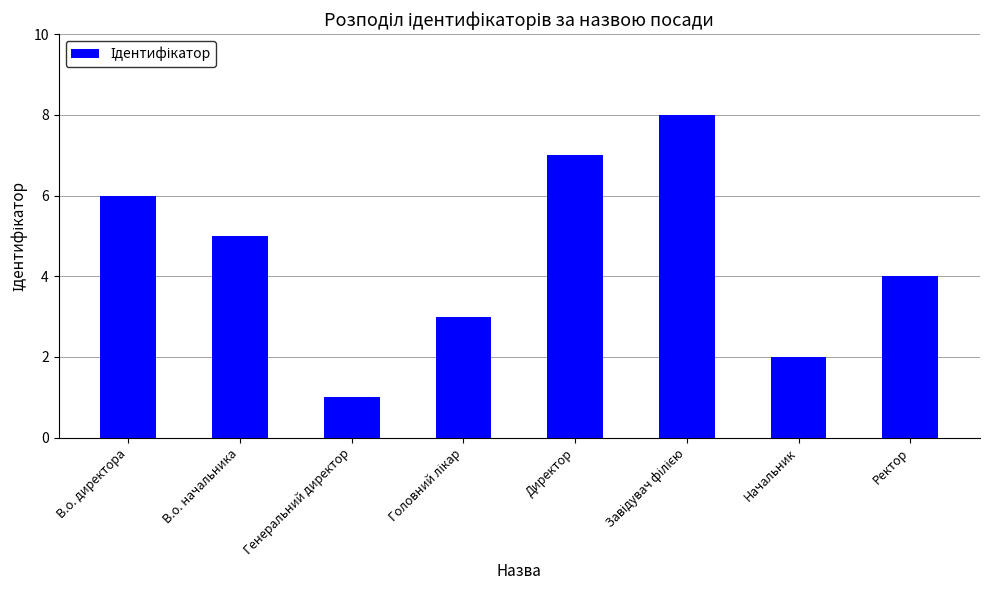

Reading right to left, list all the values displayed in this chart.

4	2	8	7	3	1	5	6